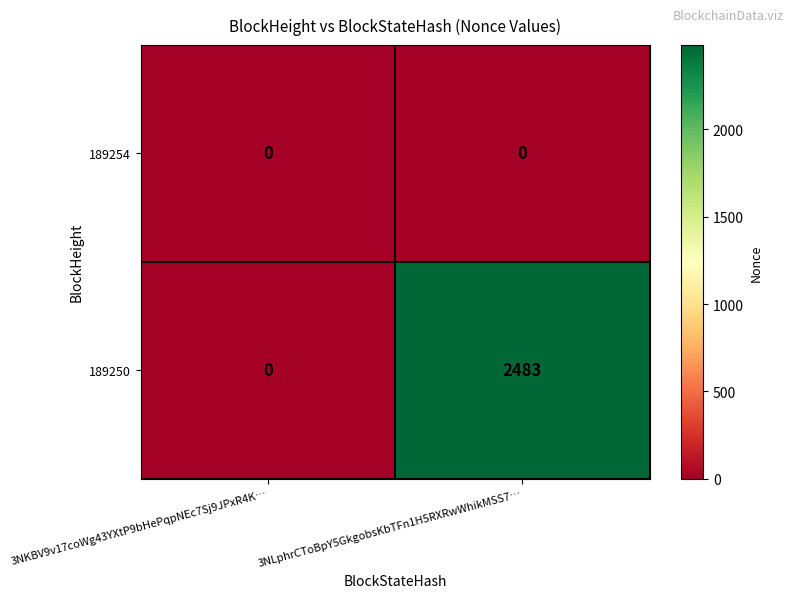

At 3NLphrCToBpY5GkgobsKbTFn1H5RXRwWhikMSS7…, list the series in order from largest to smallest.

189250, 189254